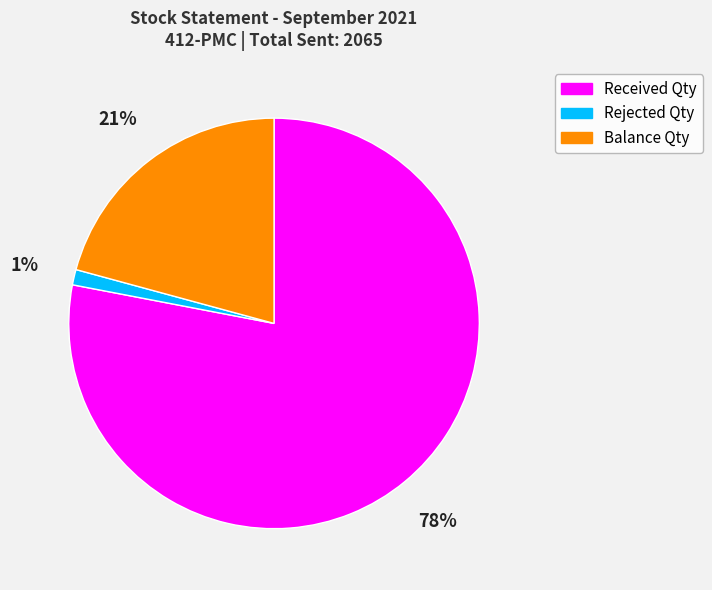

Does Balance Qty account for over 50% of the chart?

No